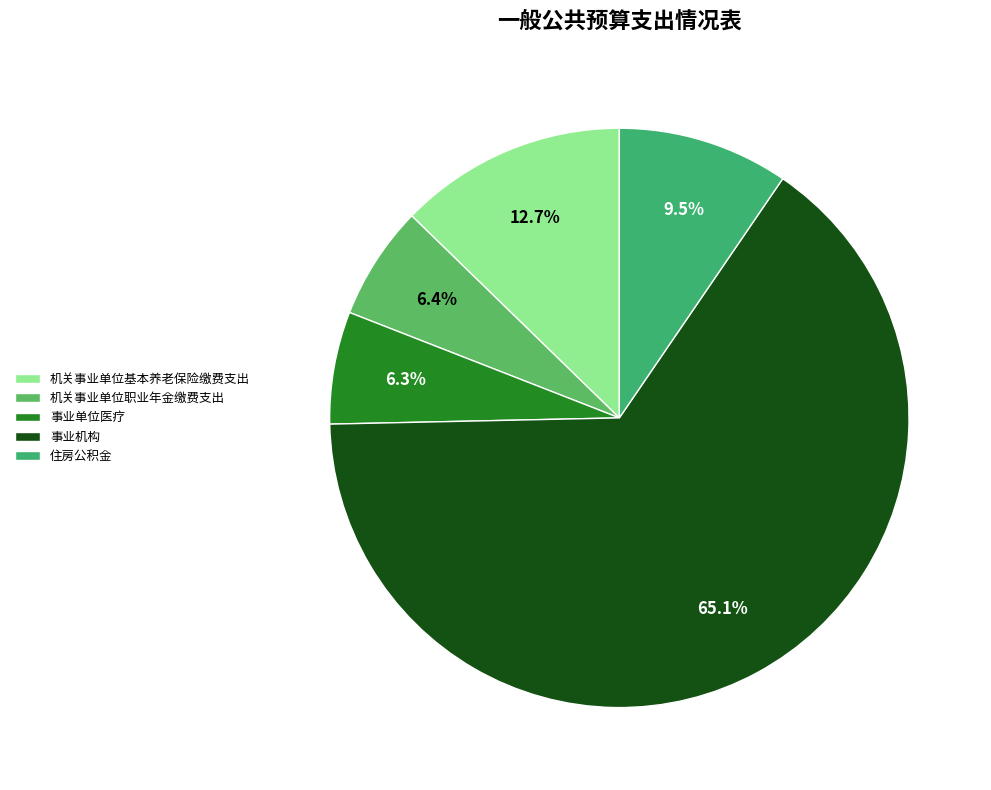

To the nearest percent, what portion does 机关事业单位基本养老保险缴费支出 represent?

13%